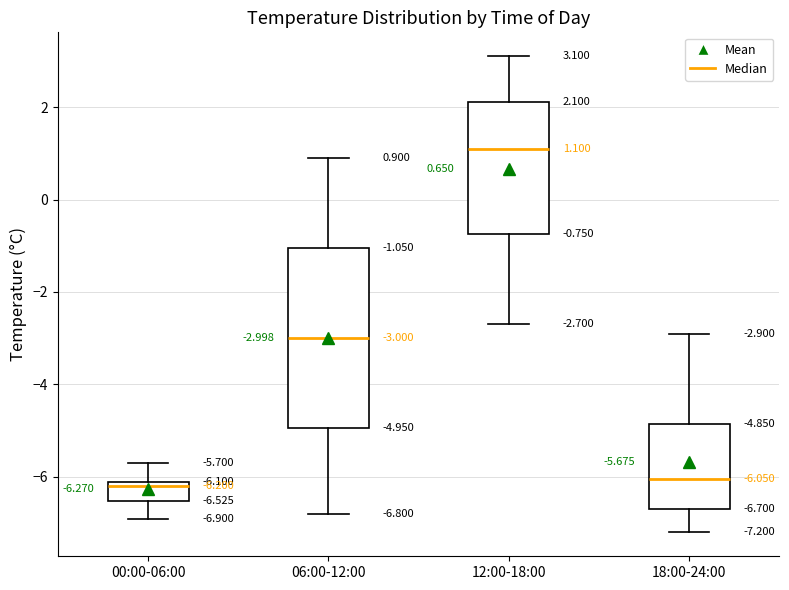

Comparing the boxes themselves (not the whiskers), which one is the tallest?

06:00-12:00